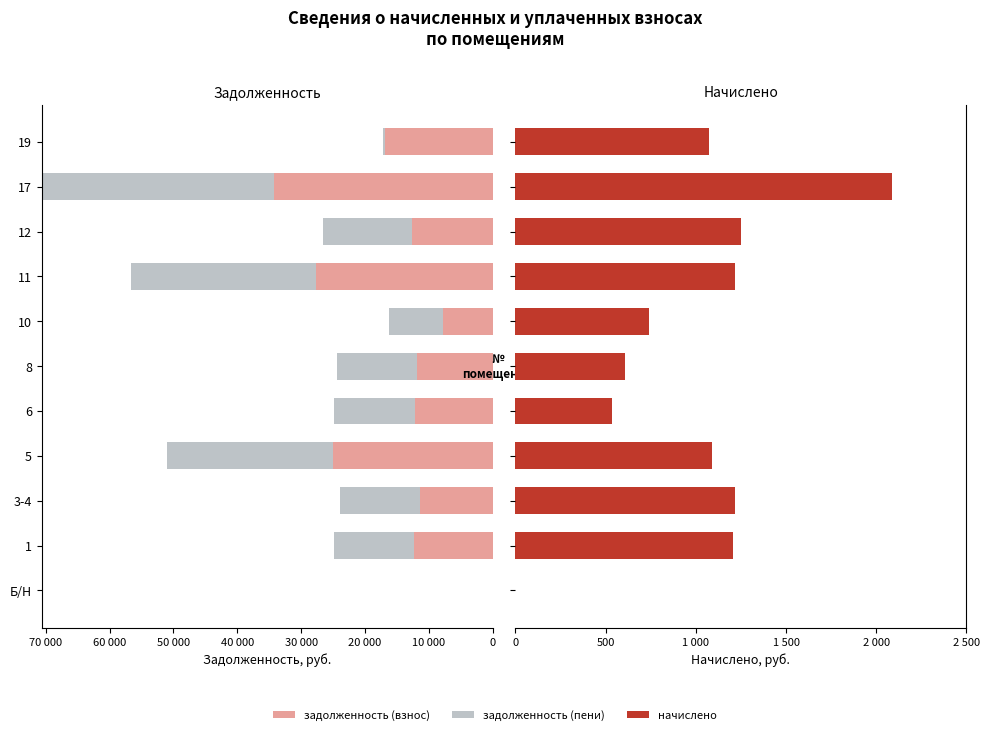

Rank the series by their maximum value, from lowest to highest.

начислено, задолженность (взнос), задолженность (пени)